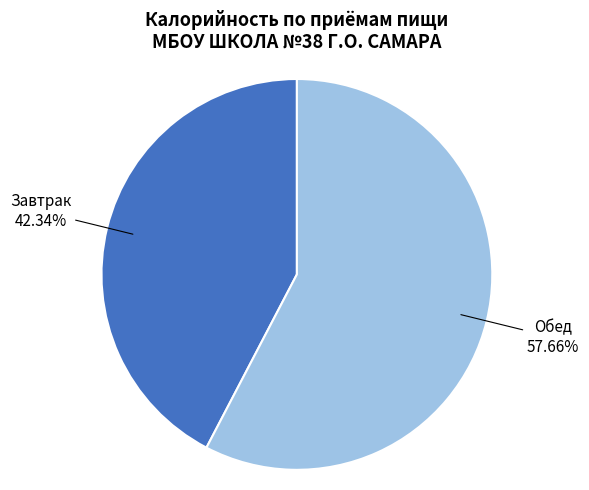

Is there a majority slice in this chart?

Yes